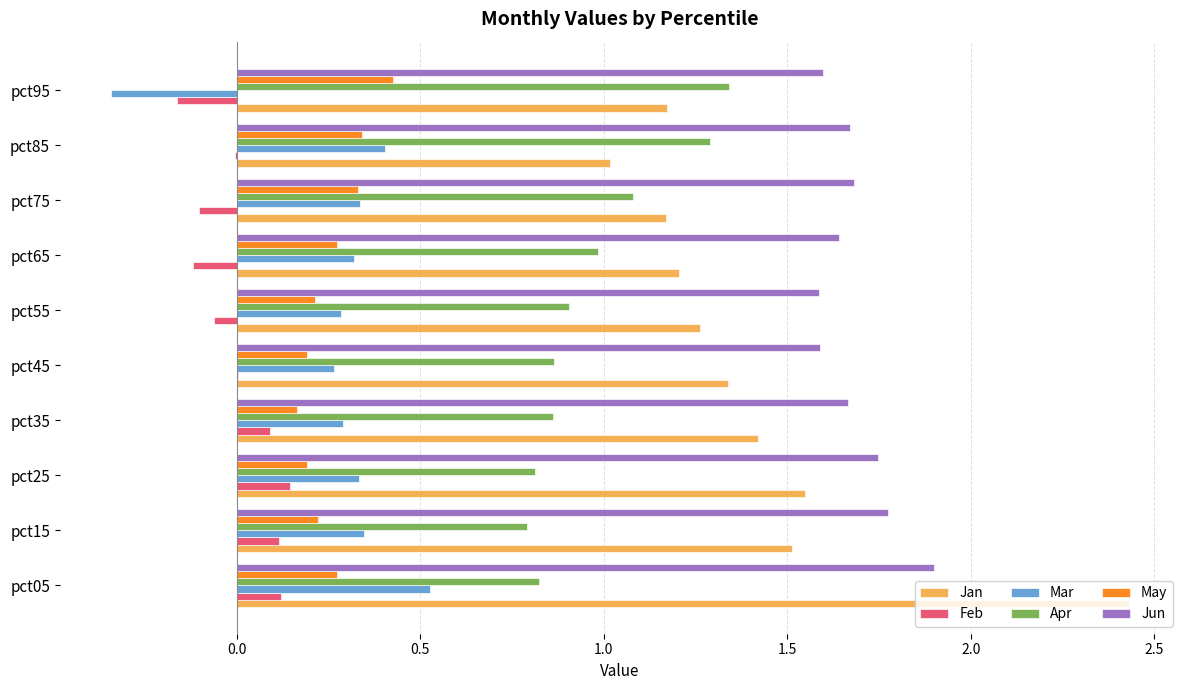

Which category has the highest value across all series?

pct05